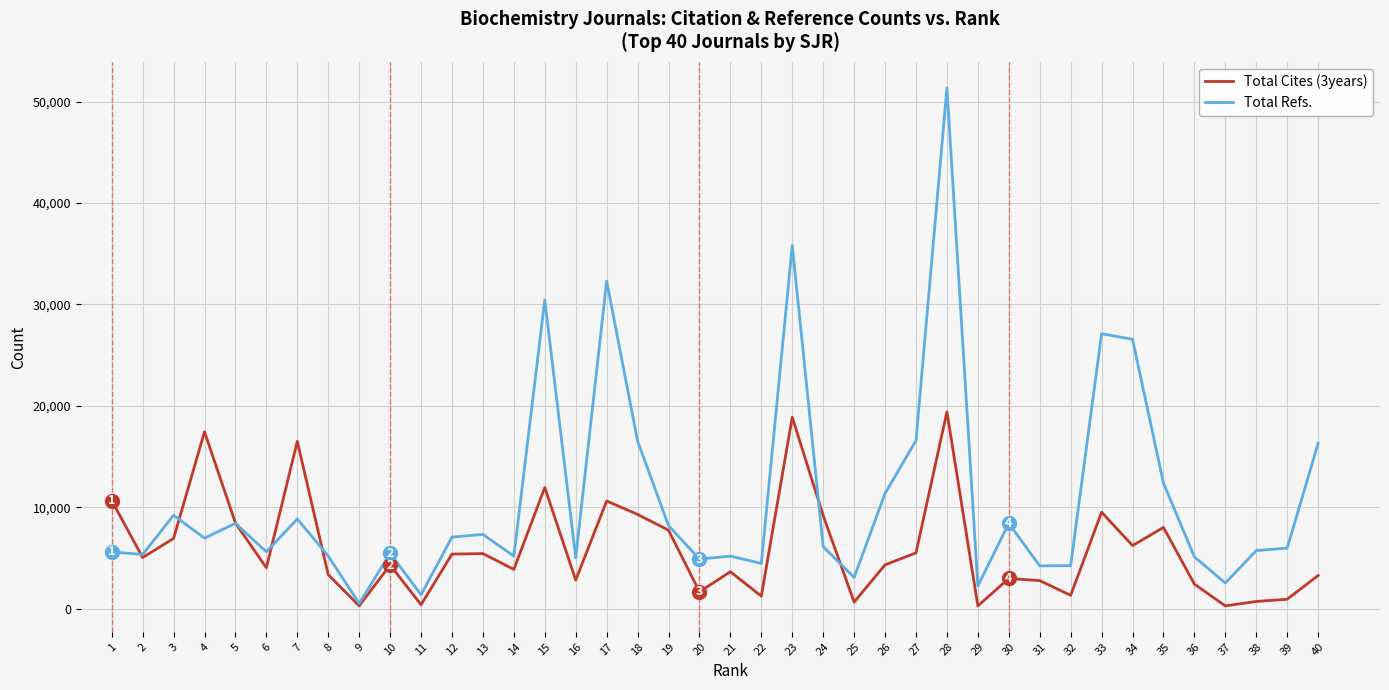

Which series changed the most between 21 and 34?

Total Refs.